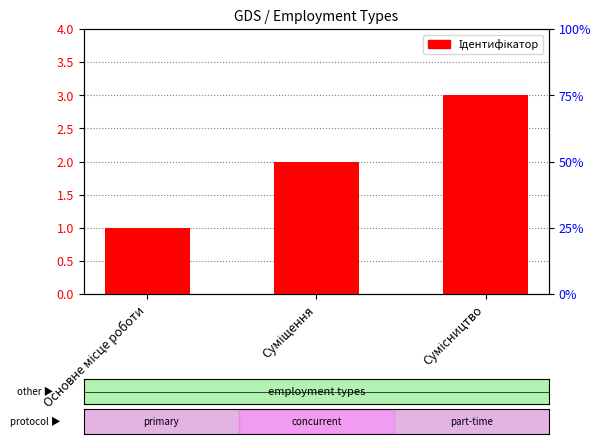

What position from the right is Суміщення?

2